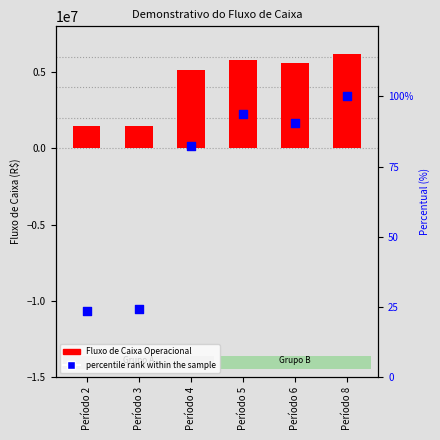

Which series has the widest spread of Y values?

Fluxo de Caixa Operacional